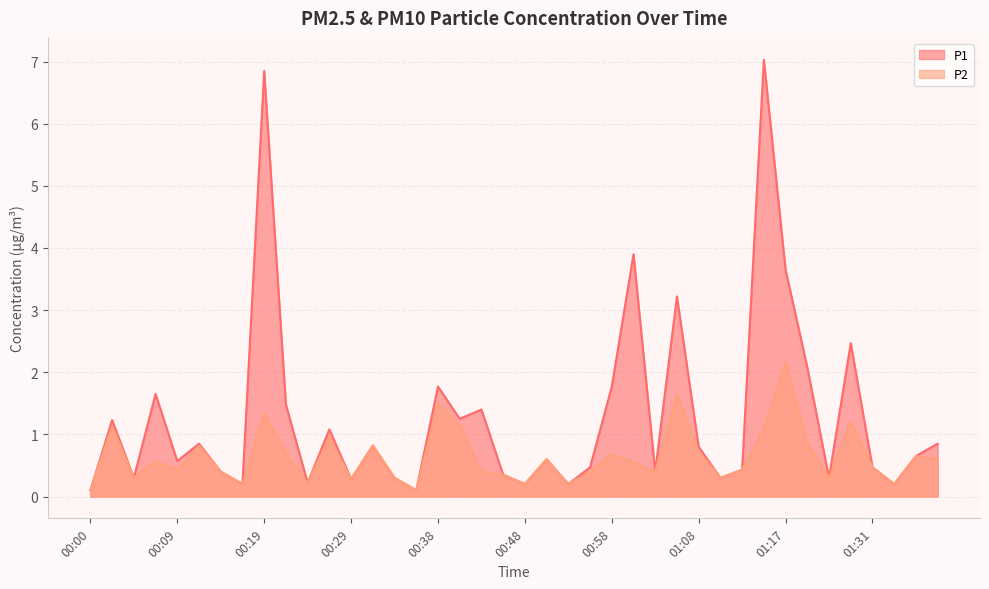

Between 00:51 and 01:26, which series saw the biggest shift?

P1